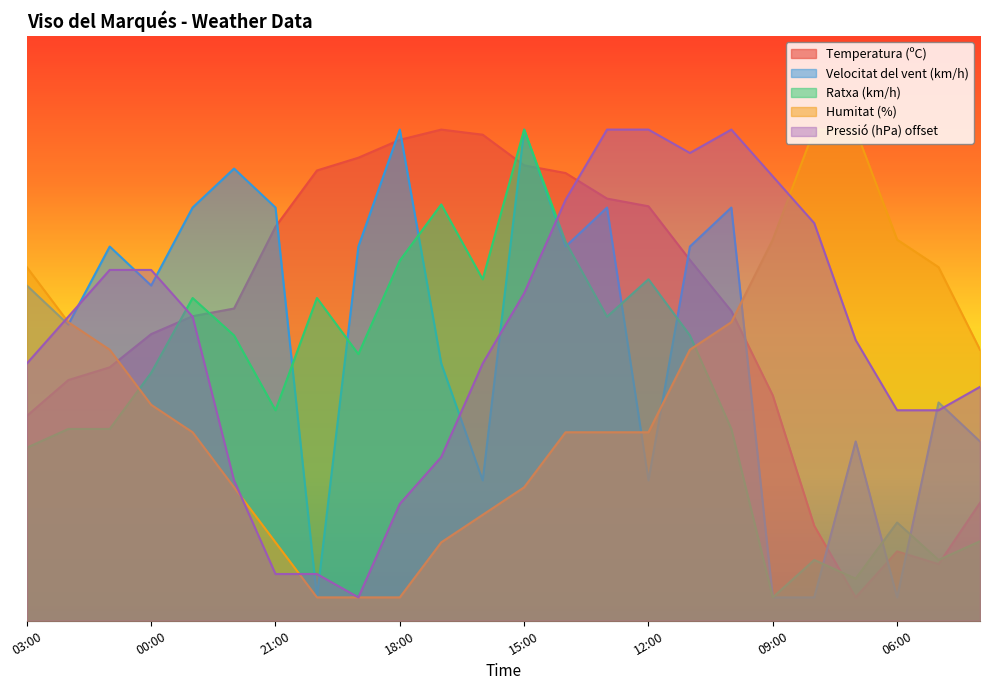

How many data points in Temperatura (ºC) are less than 26?

10